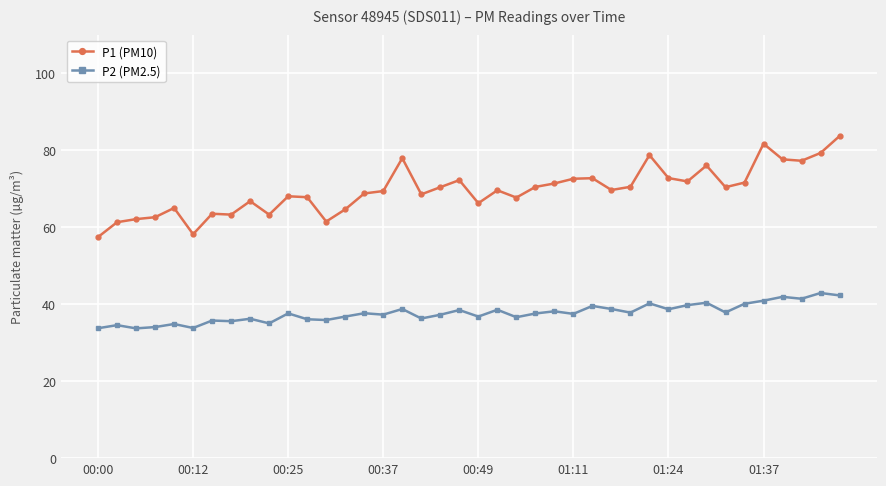

List the series in order of their overall mean, highest first.

P1 (PM10), P2 (PM2.5)